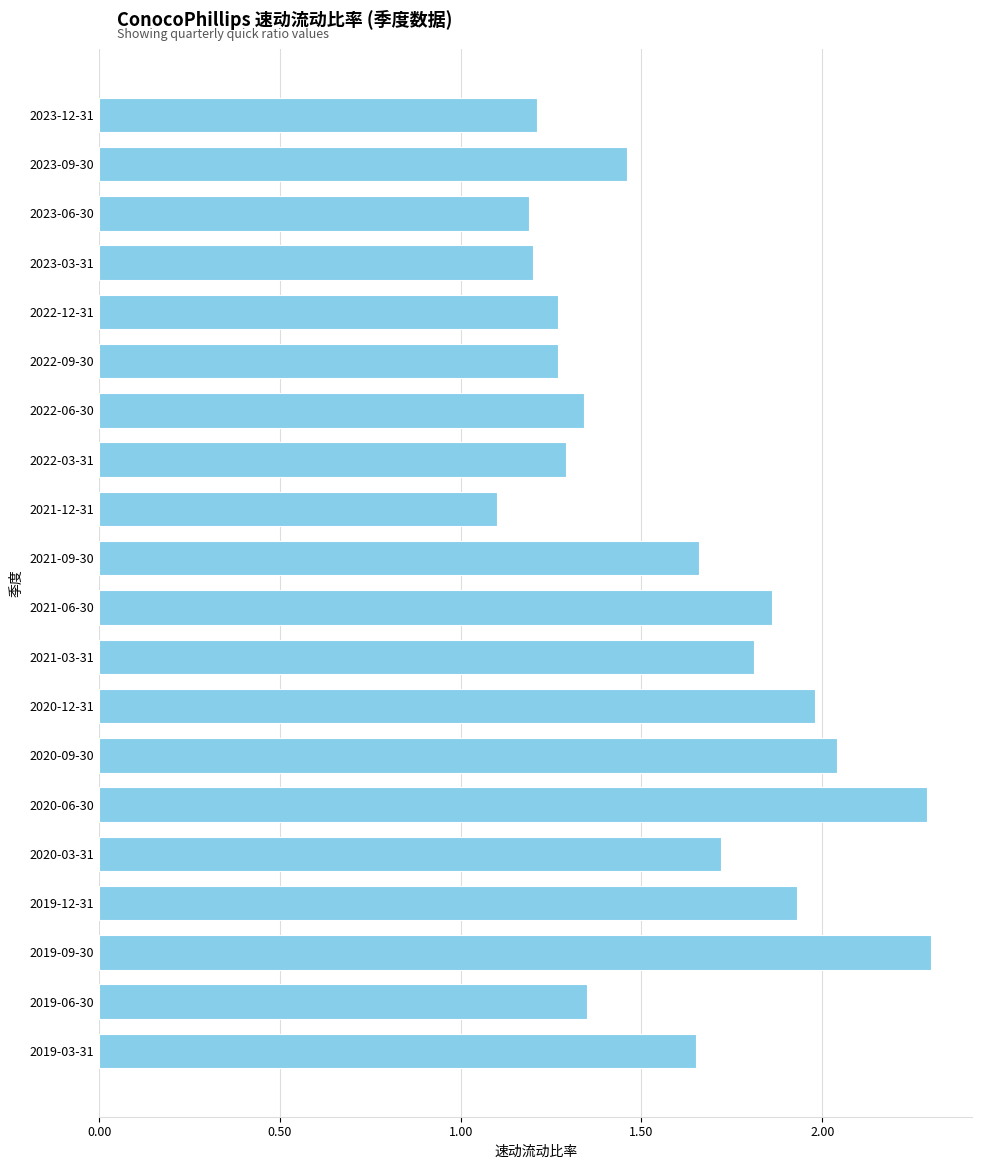

At which label is the value closest to 1?

2021-12-31